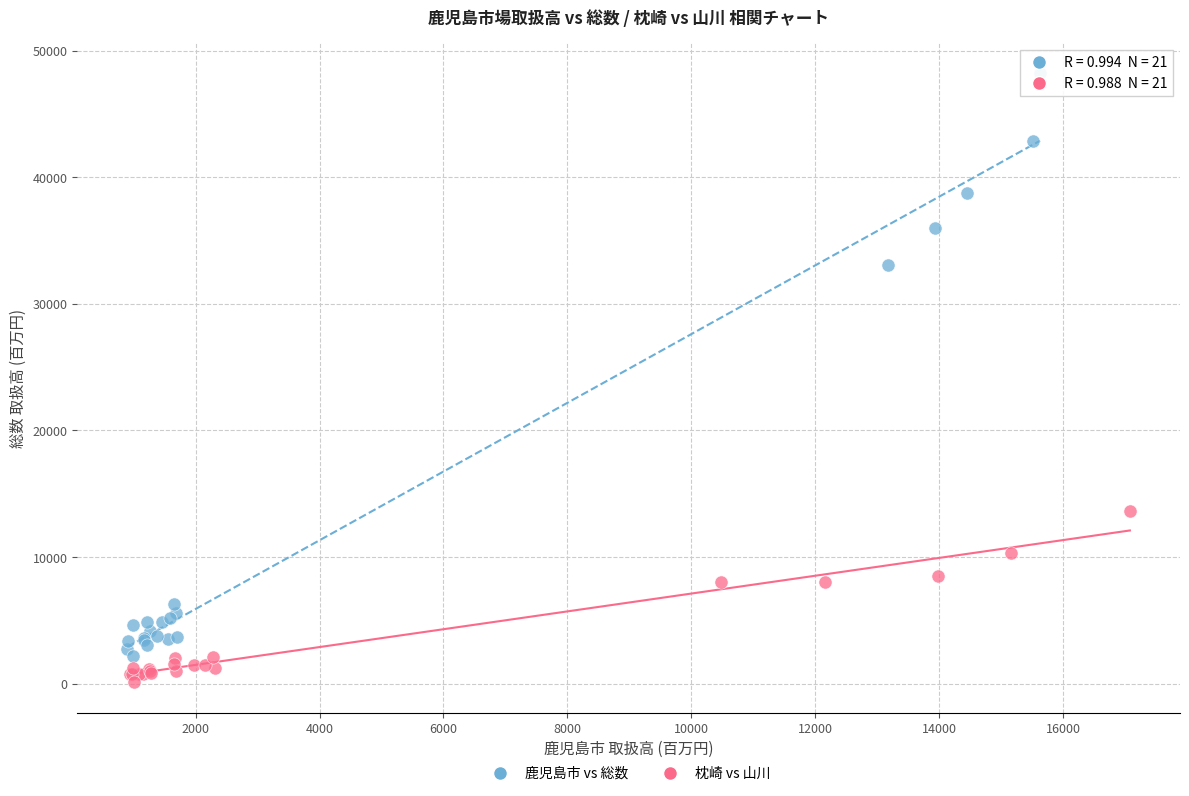

What are all the series names shown in the legend?

鹿児島市 vs 総数, 枕崎 vs 山川